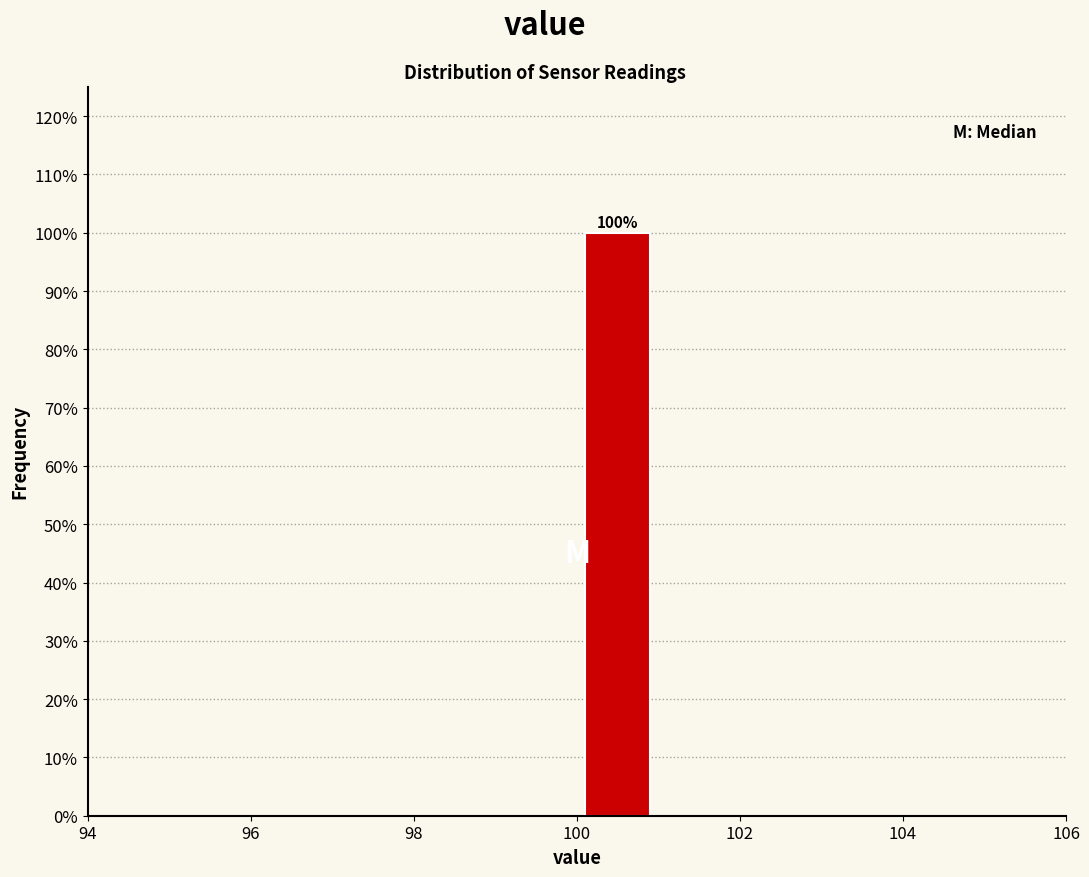

Which range on the x-axis has the tallest bar?

100 to 101